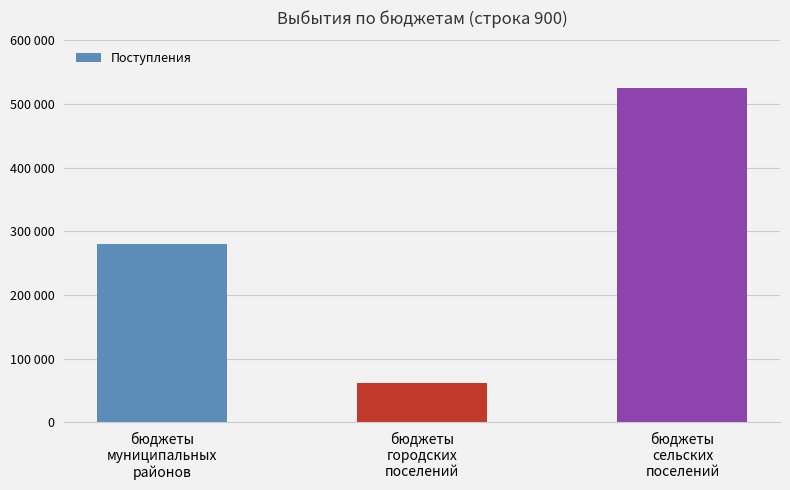

Are the bars horizontal?

No